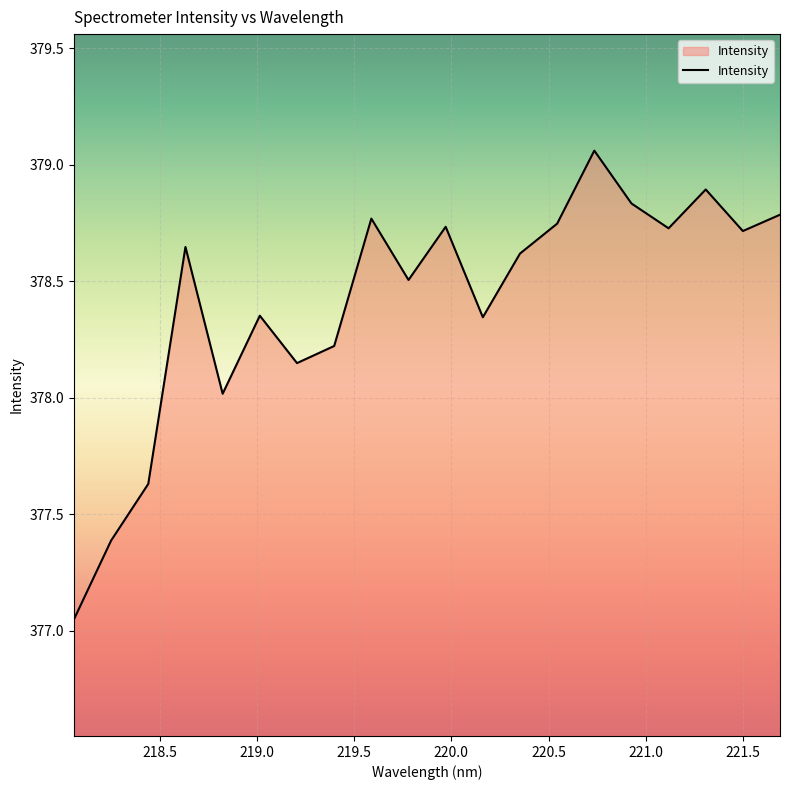

Does the chart have visible grid lines?

Yes